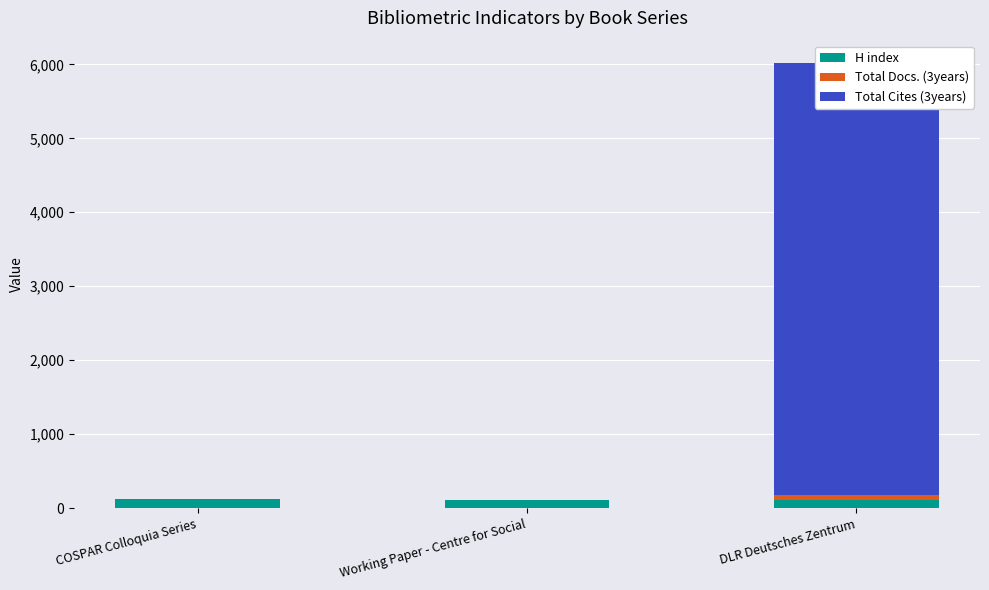

At which category is the sum across all series the highest?

DLR Deutsches Zentrum